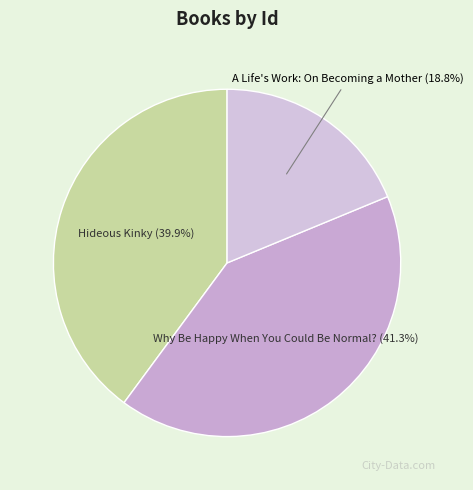

Is Hideous Kinky the majority of the pie?

No